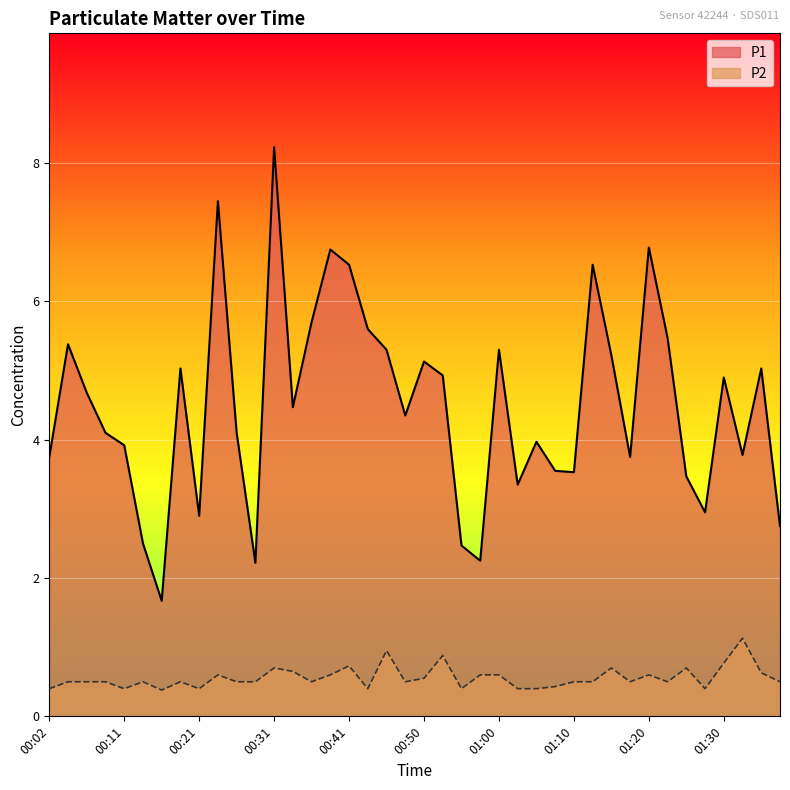

What is the difference between the P2 values at 01:15 and 01:30?

0.1